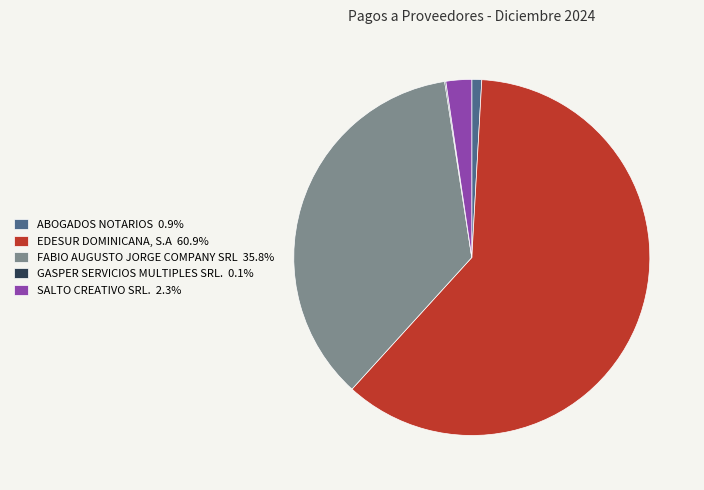

True or false: ABOGADOS NOTARIOS accounts for 1% of the total.

True